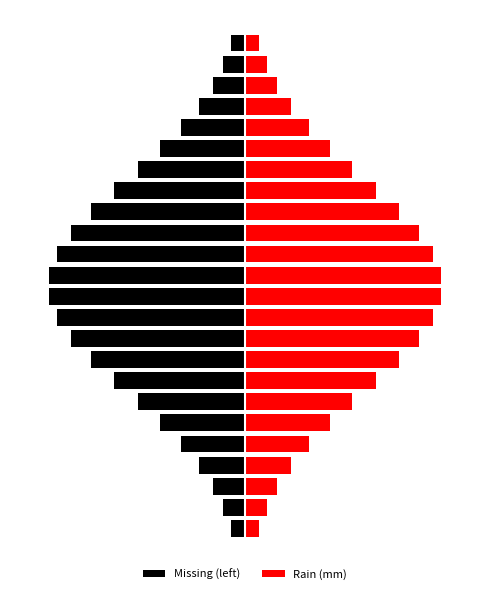

Rank the series by their average value, from lowest to highest.

Missing (left), Rain (mm)